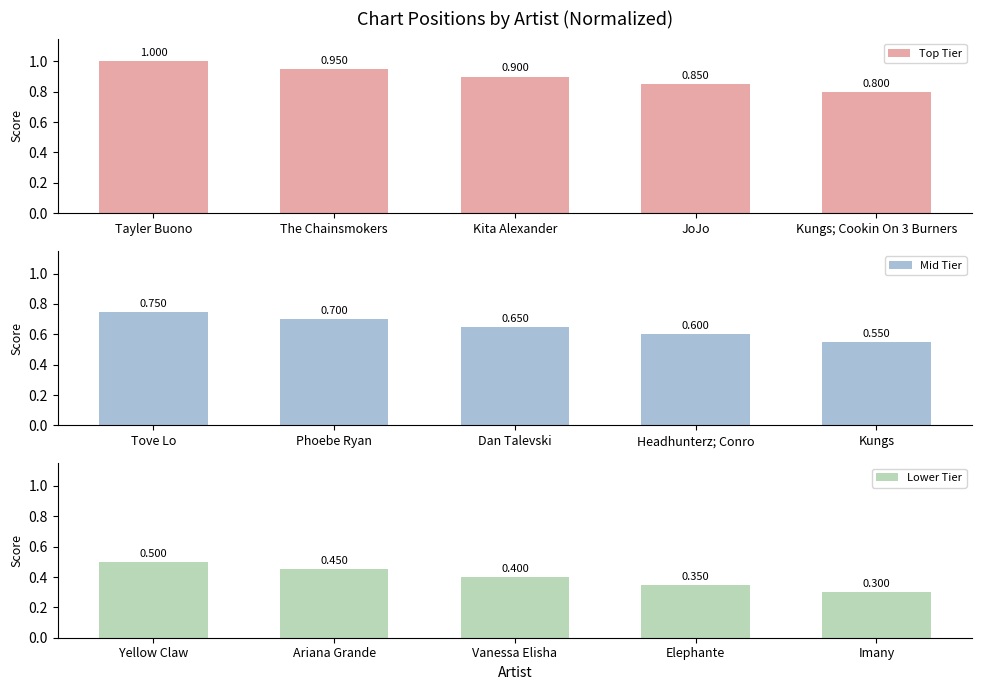

The value of Top Tier at Tayler Buono is 1.0. True or false?

True